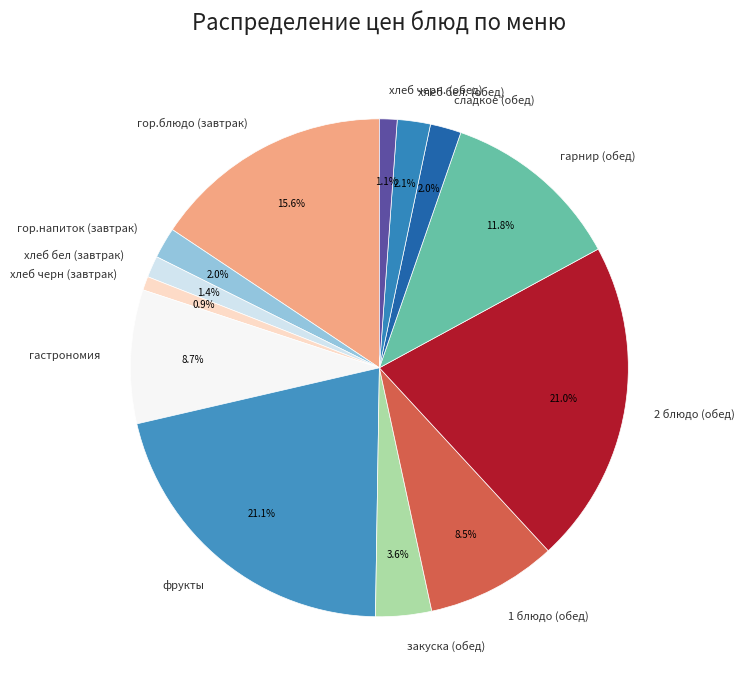

What is the ratio of the value at сладкое (обед) to the value at закуска (обед)?

0.6